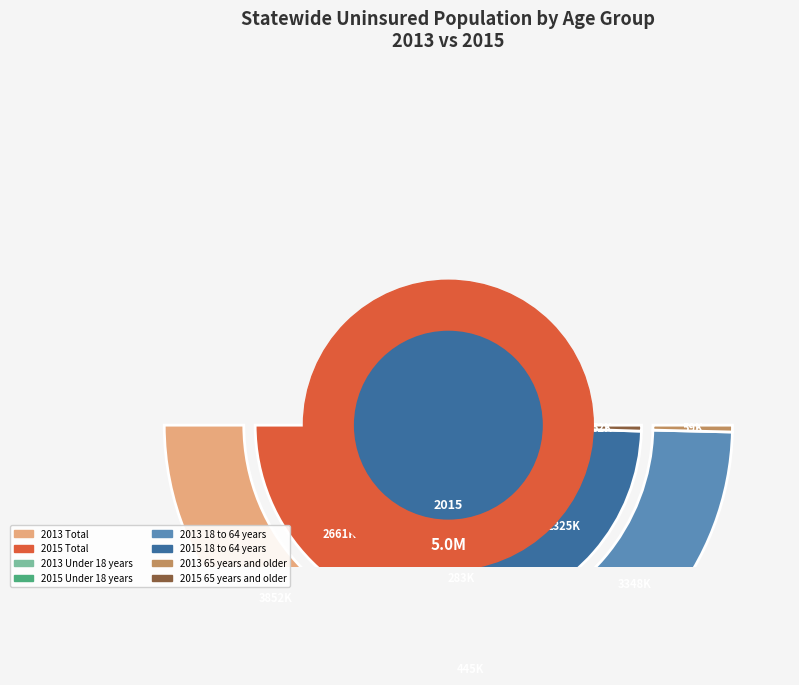

True or false: Under 18 years accounts for 15% of the total.

False